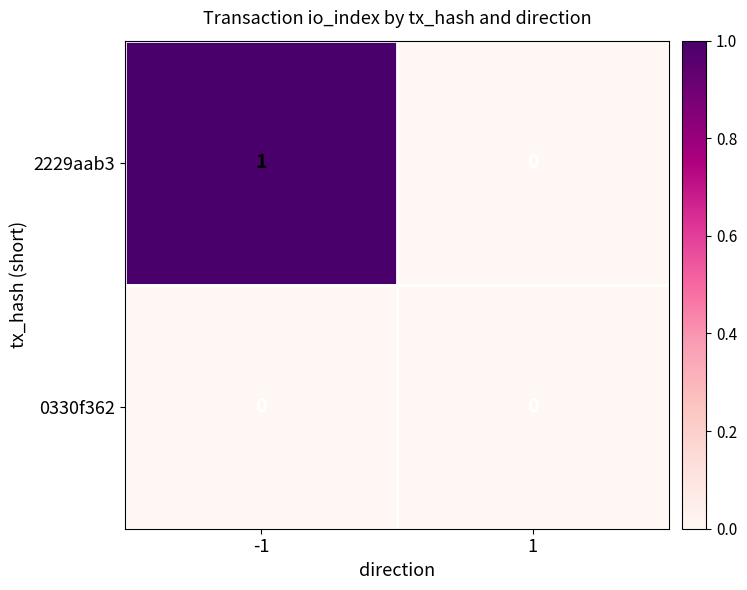

What is the greatest value displayed?

1